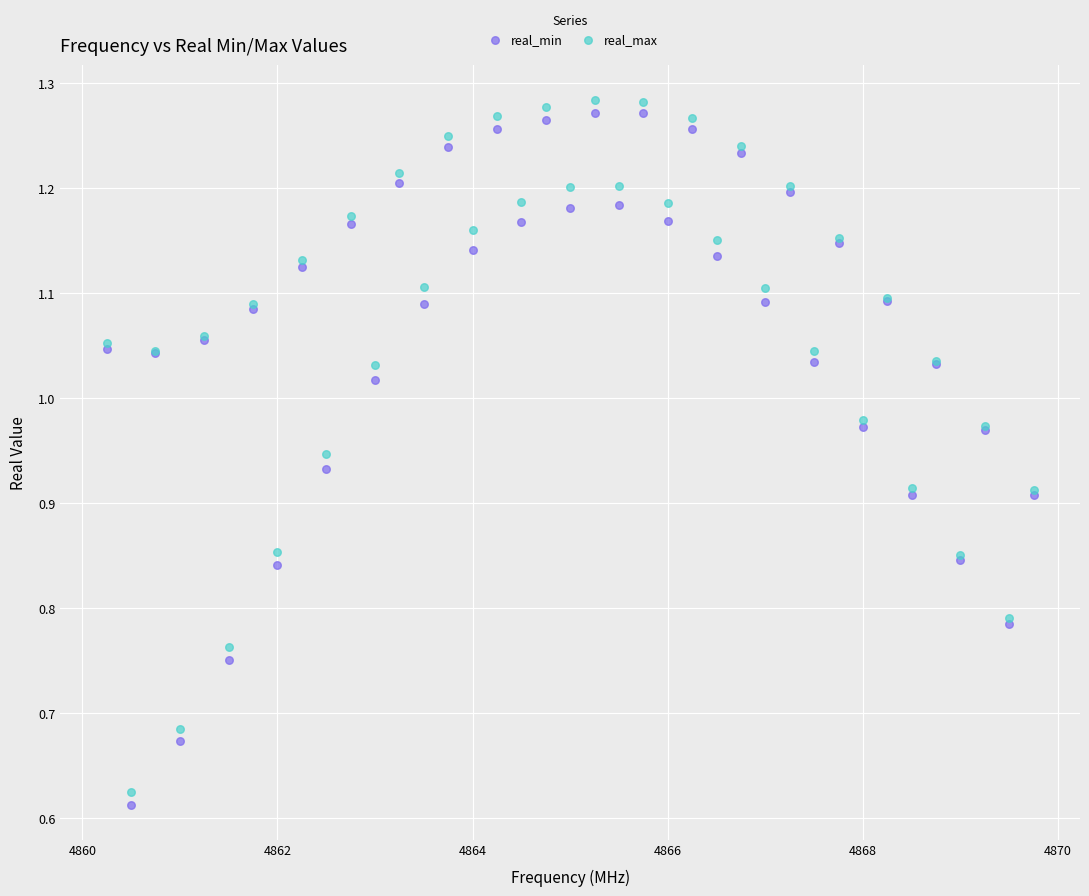

Which series has the largest Y range (max minus min)?

real_min